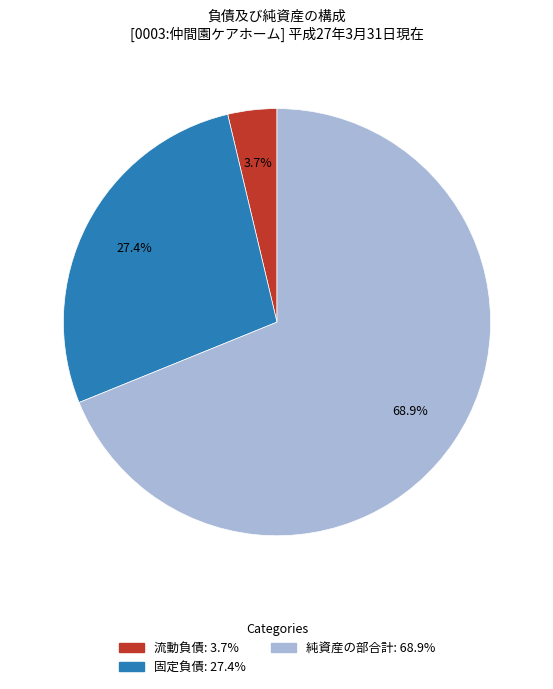

Count the number of slices in the pie.

3